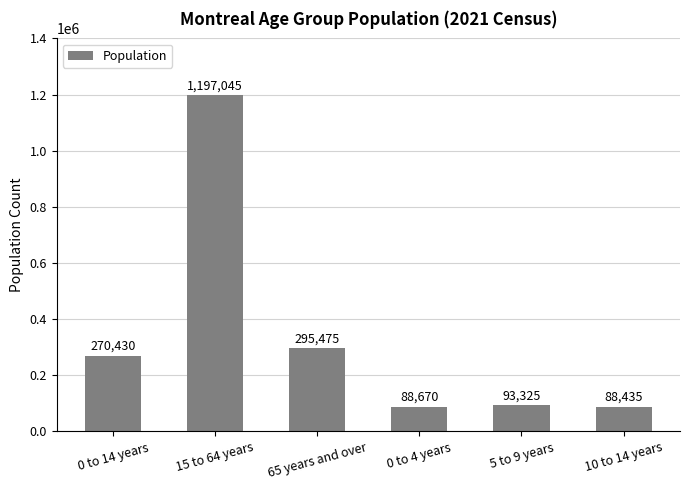

What is the value of the 4th bar from the left?

88670